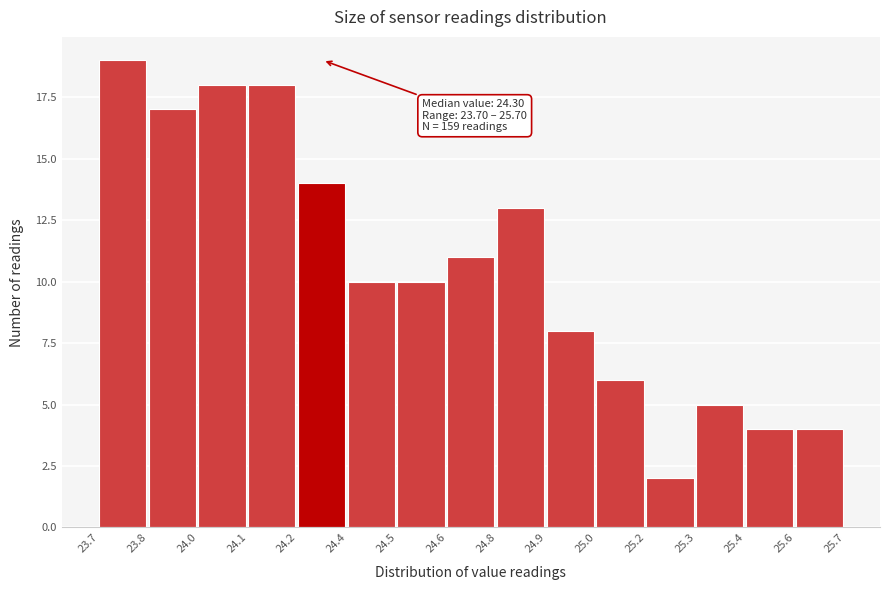

Reading left to right, extract all data points from this chart.

23.7=19	23.8=17	24.0=18	24.1=18	24.2=14	24.4=10	24.5=10	24.6=11	24.8=13	24.9=8	25.0=6	25.2=2	25.3=5	25.4=4	25.6=4